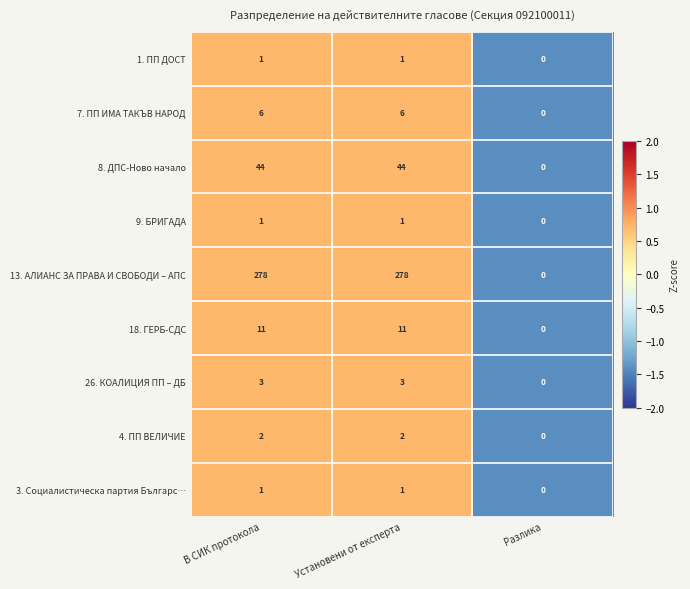

True or false: 1. ПП ДОСТ has a value of 1 at В СИК протокола.

True